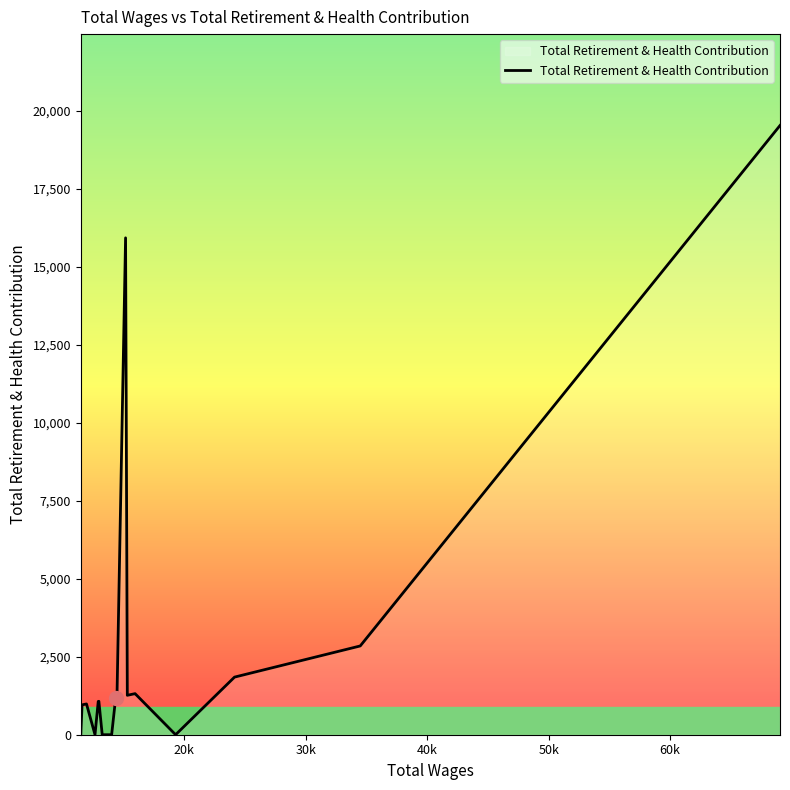

Count the number of values greater than 1185.

8